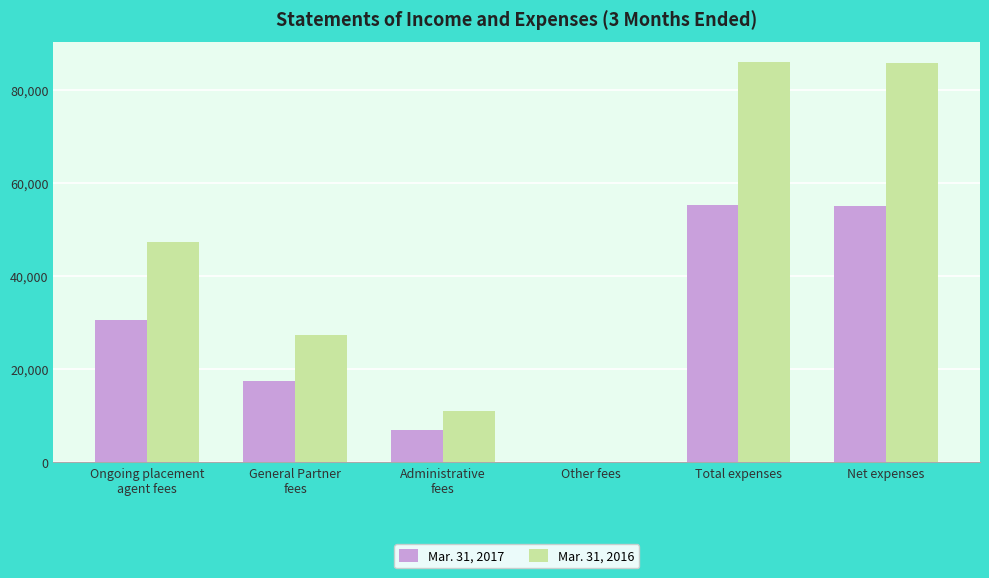

Where is Mar. 31, 2017 nearest to the value 27734?

Ongoing placement
agent fees